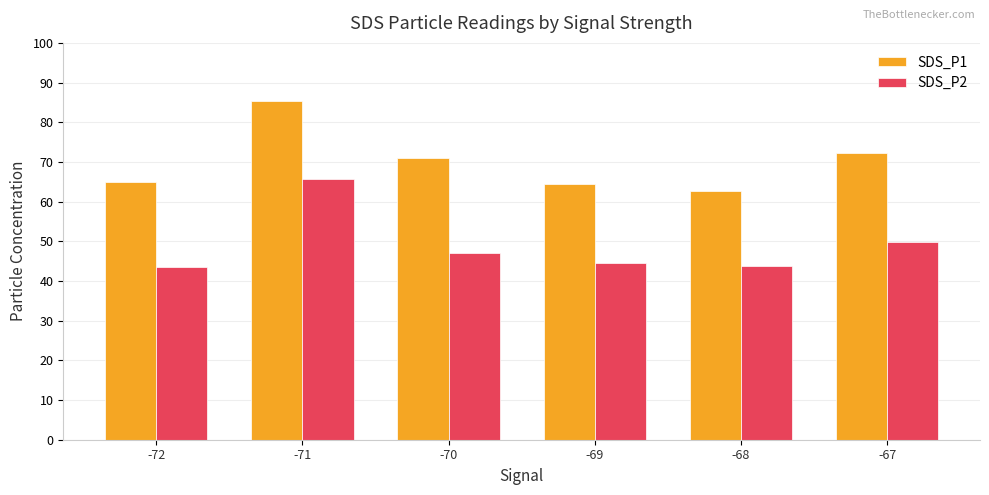

Is it true that SDS_P1 equals 113.4 at -67?

False